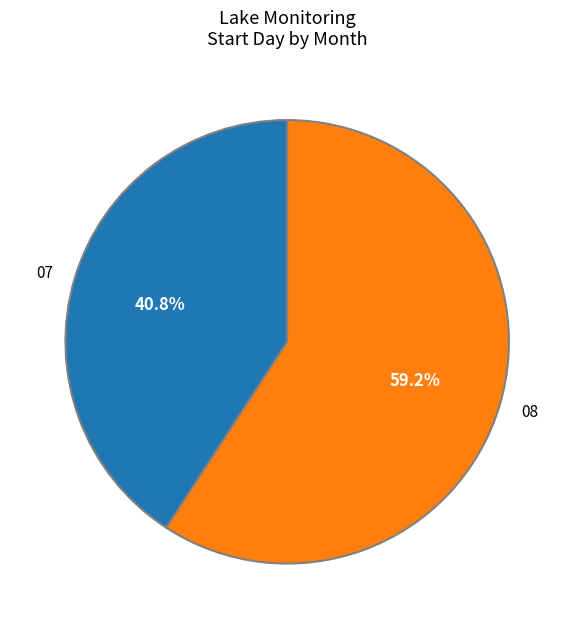

Between 08 and 07, which is larger?

08